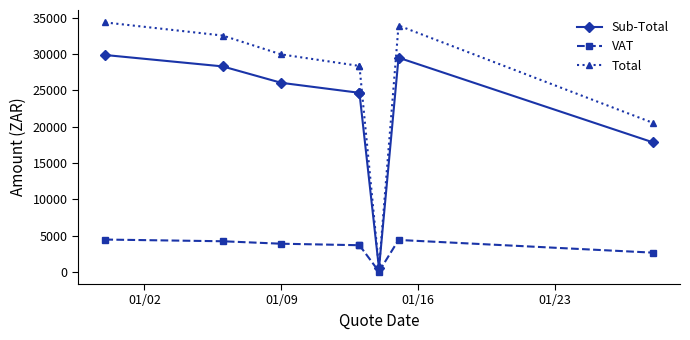

How many values in the Total series are below 29937?

4